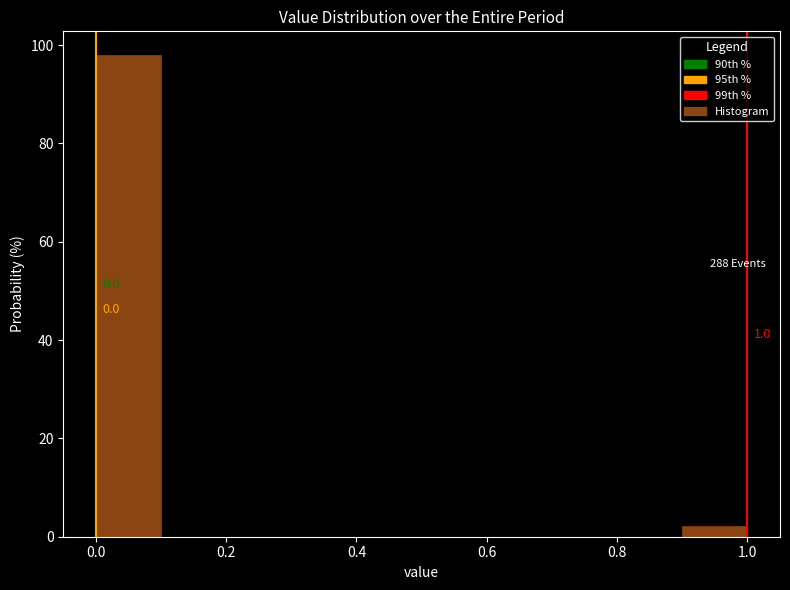

Which range on the x-axis has the tallest bar?

0.0 to 0.1